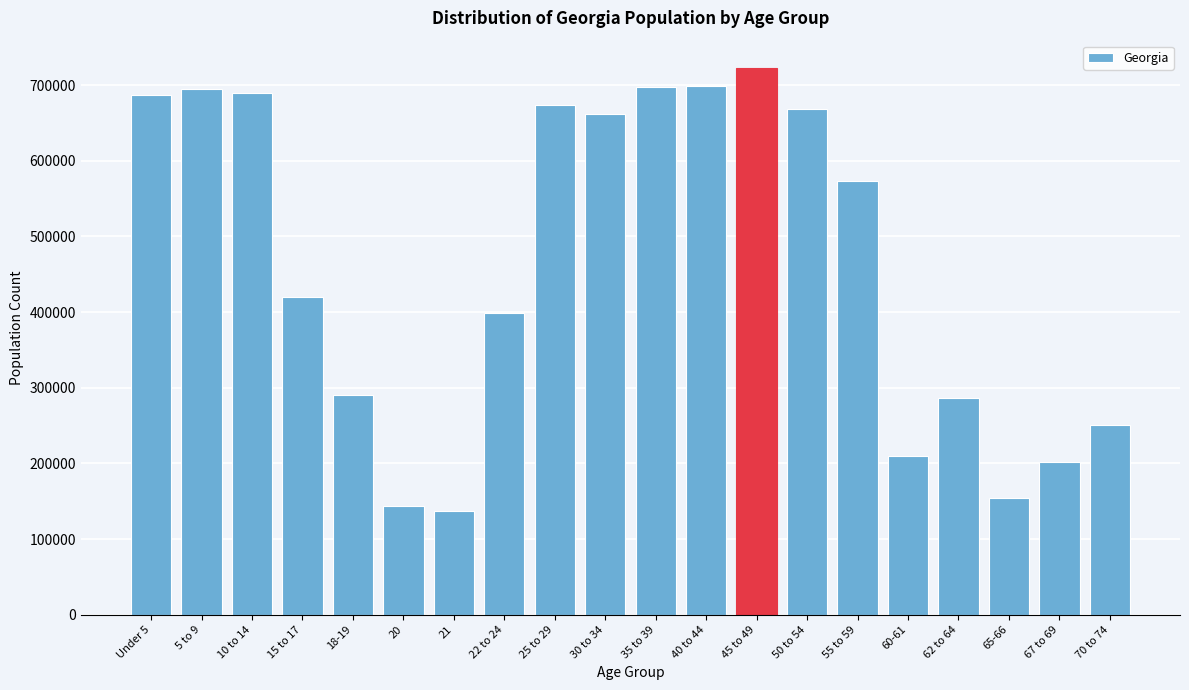

The value at 45 to 49 is 217682. True or false?

False